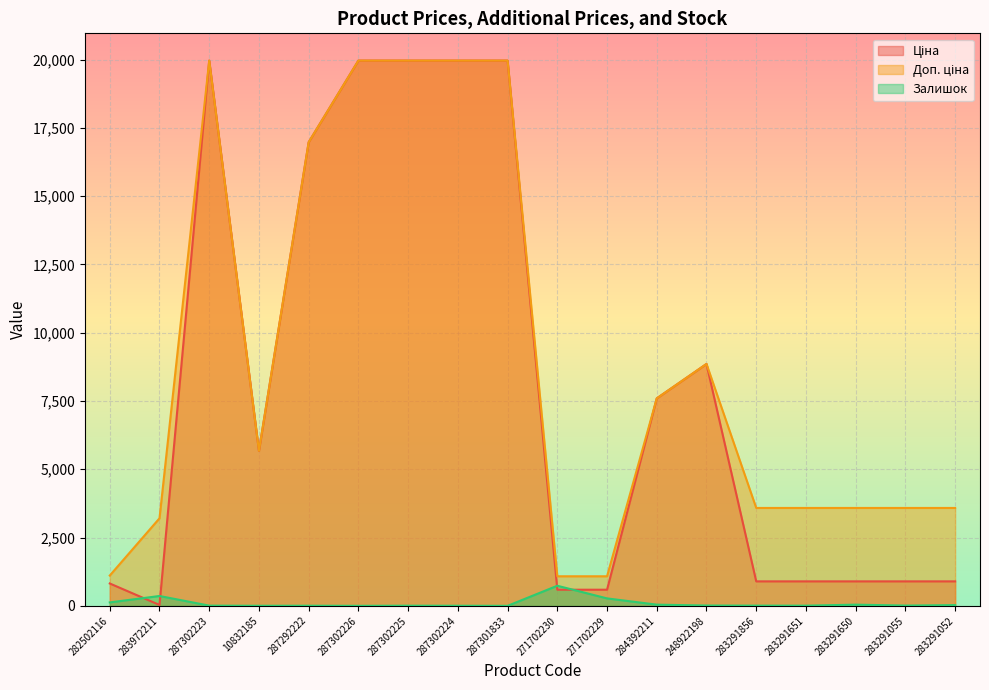

What is the highest value of the Ціна series?

19964.2